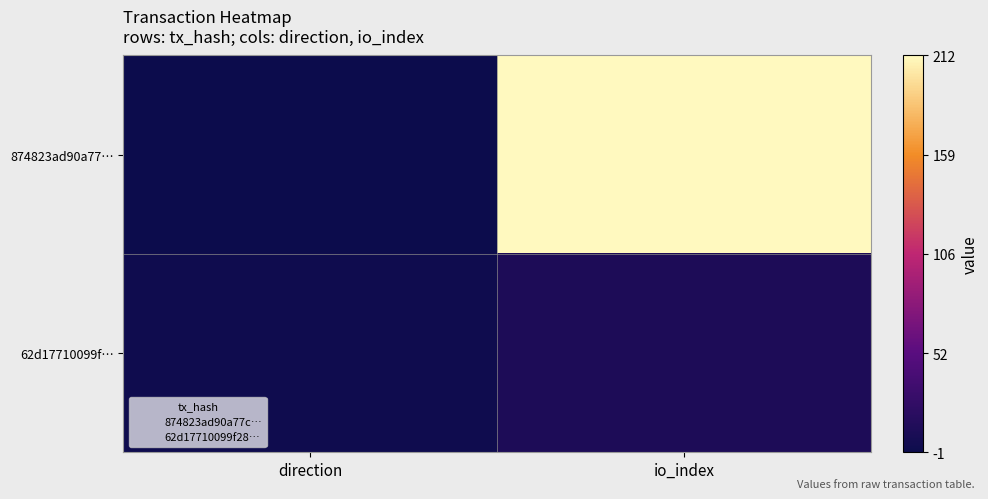

Between io_index and direction, which is larger?

io_index